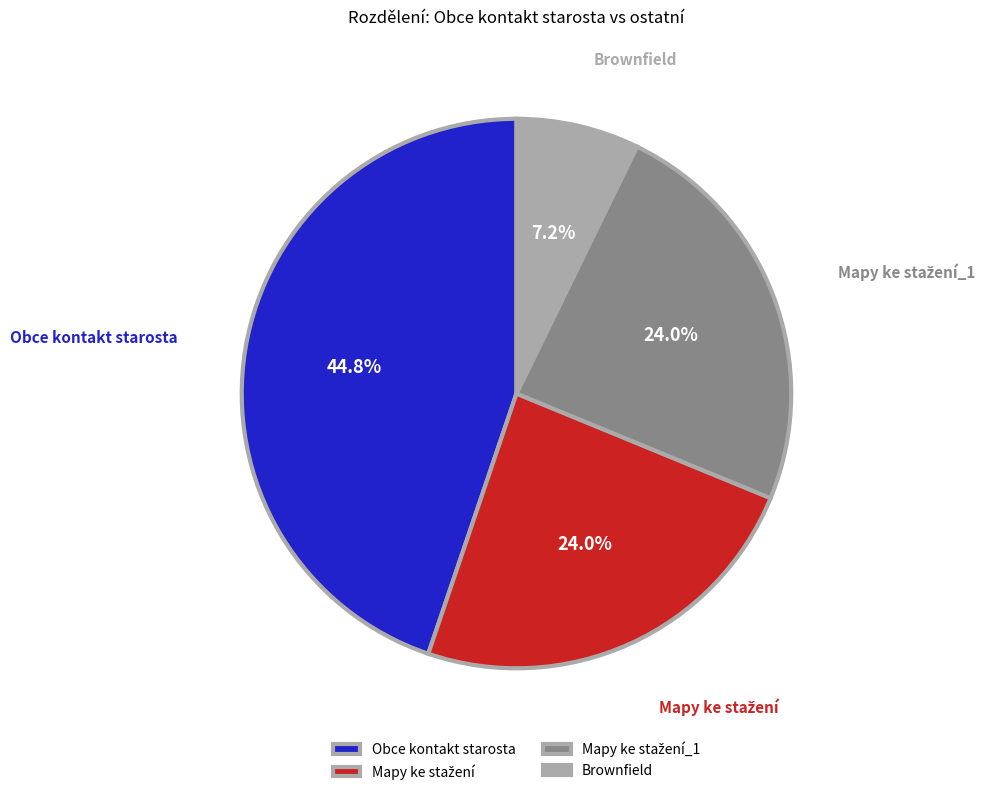

What percentage is NOT represented by Obce kontakt starosta?

55.2%